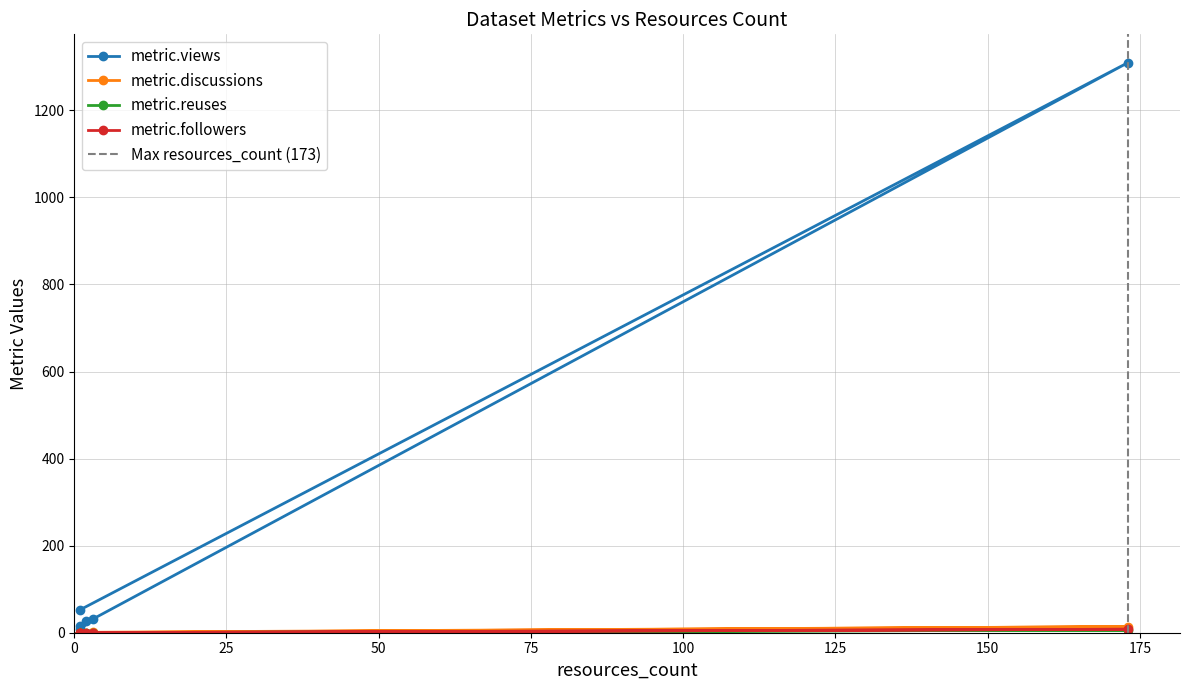

What is the difference between the metric.views values at 1 and 3?

23